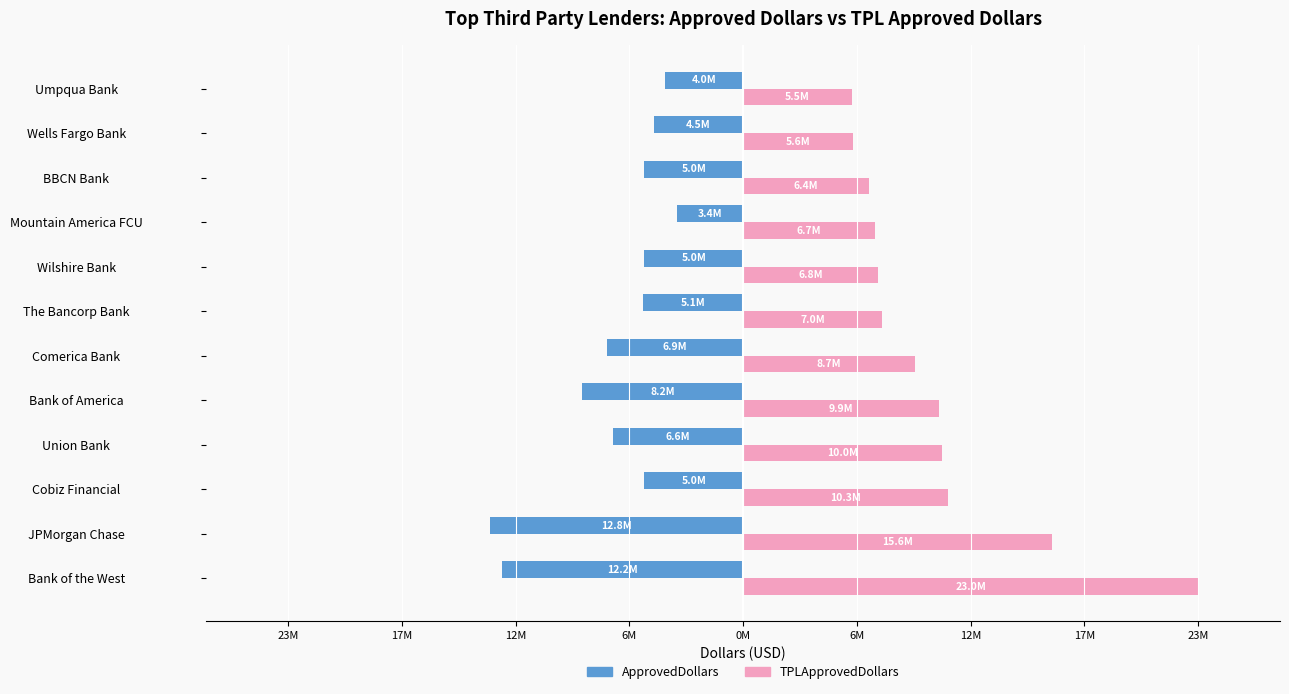

What are all the series names shown in the legend?

ApprovedDollars, TPLApprovedDollars